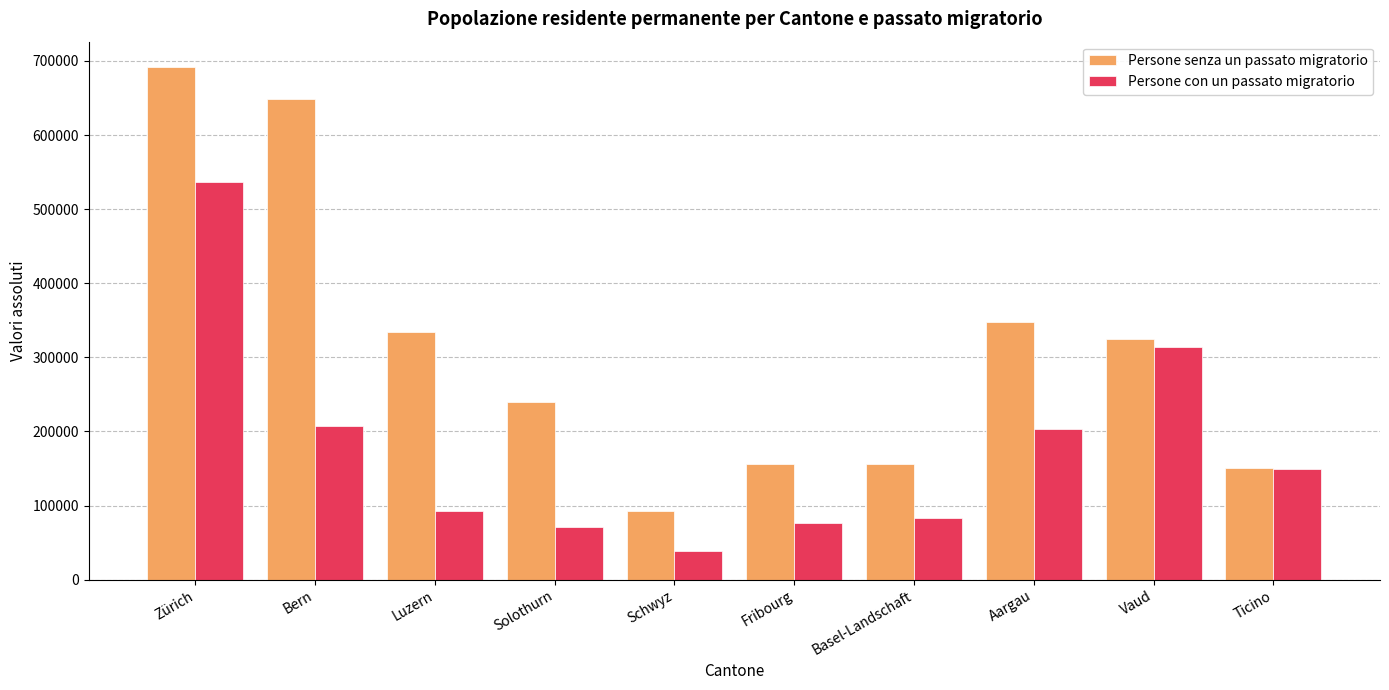

Which category has the lowest value in the Persone con un passato migratorio series?

Schwyz